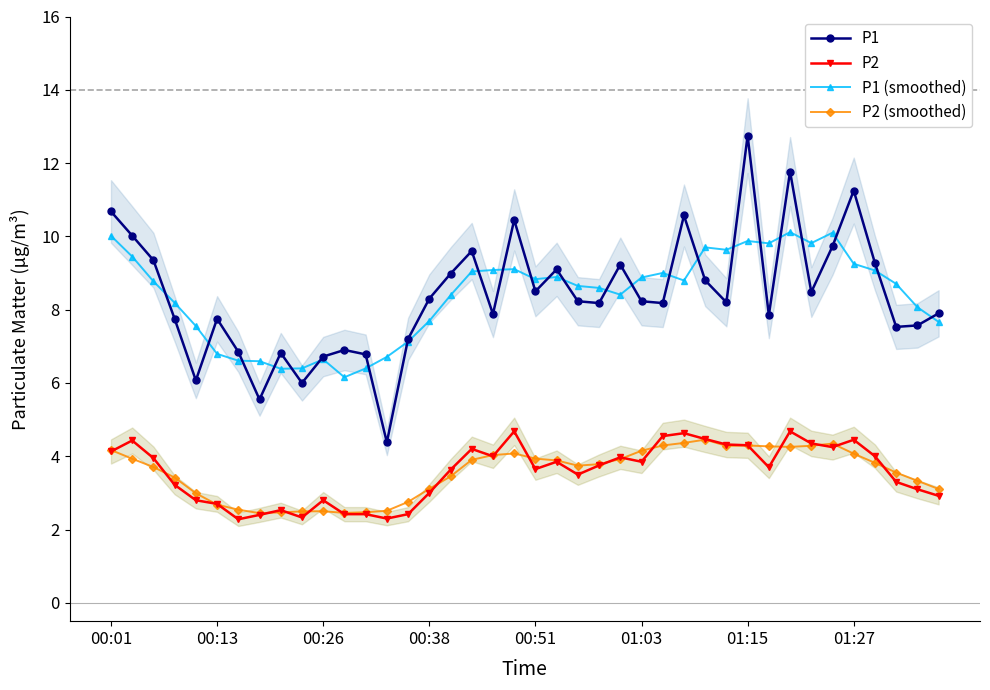

What is the sum of all P2 (smoothed) values?

142.3